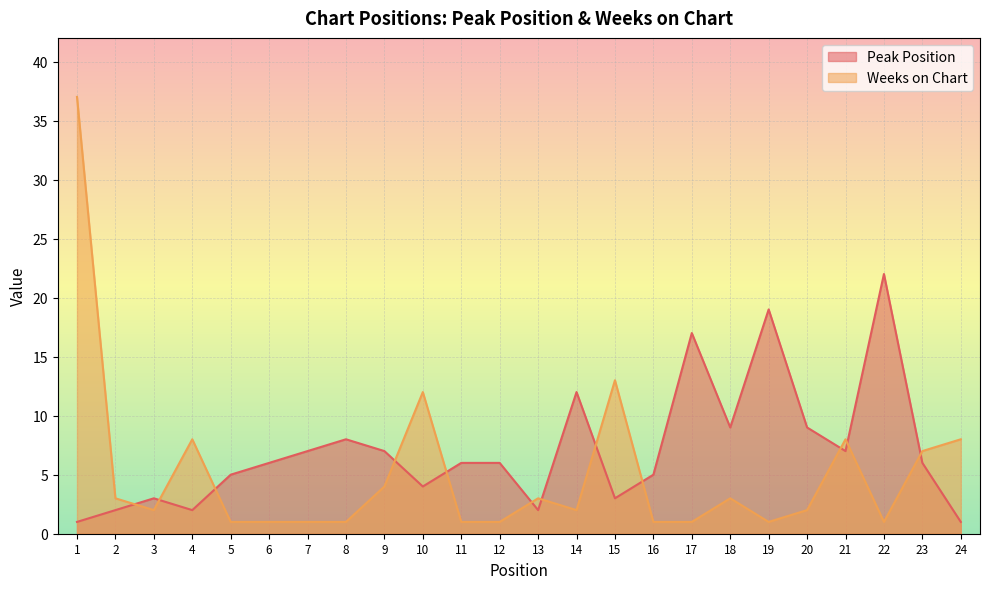

Which label corresponds to the largest value in the chart?

1